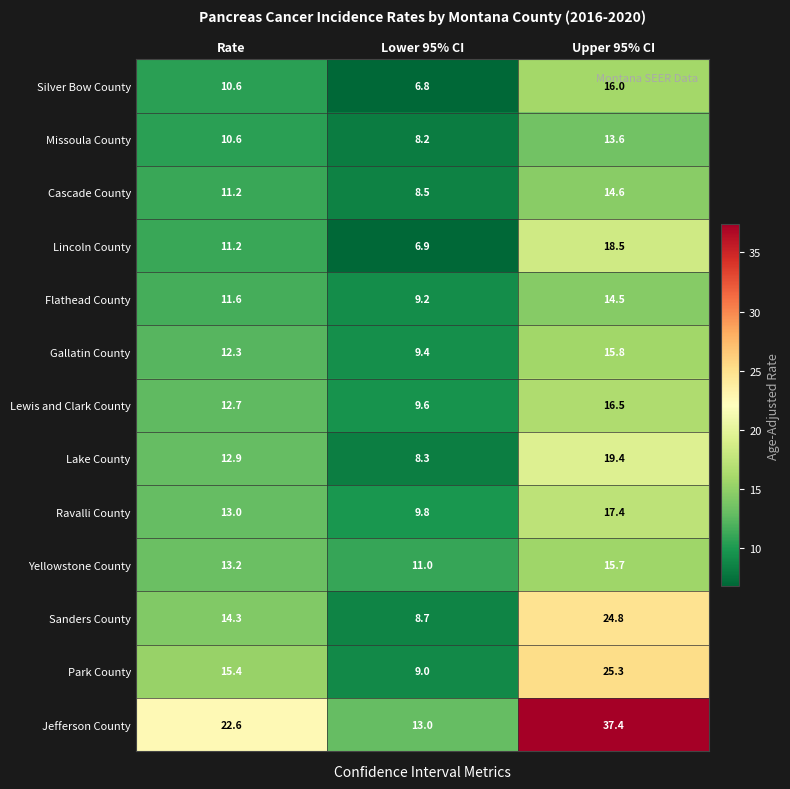

Where does the Lewis and Clark County series first go above 12?

Rate